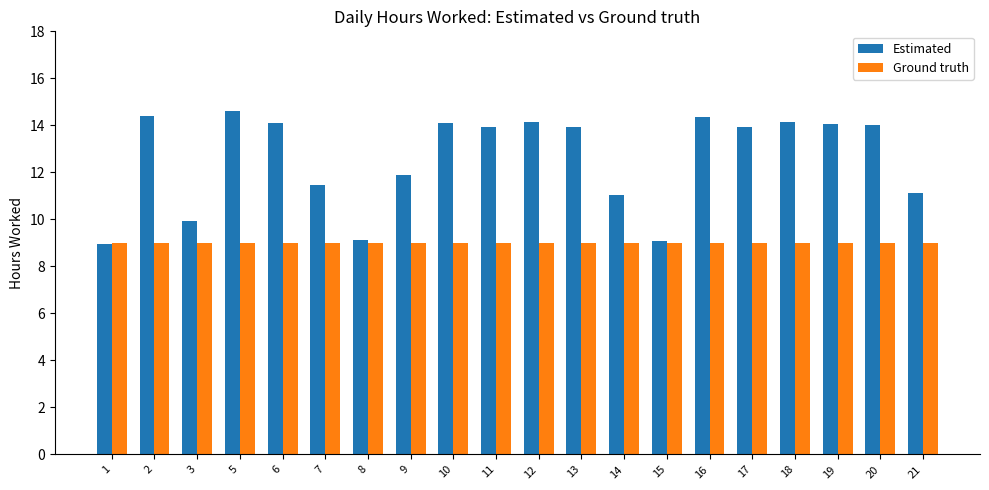

How many bars are there in total?

40